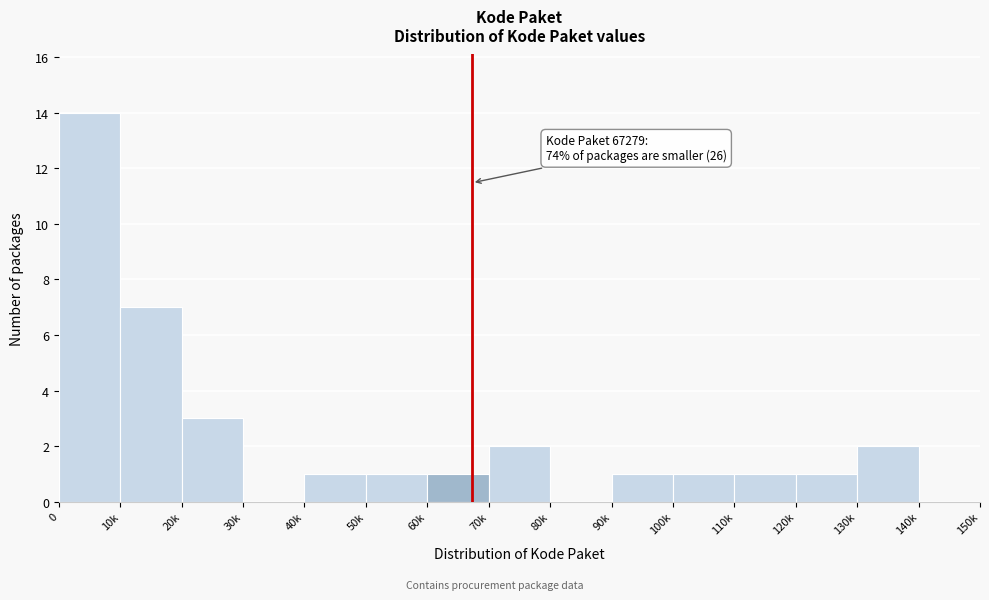

Reading right to left, transcribe all the data shown in this chart.

140k=0	130k=2	120k=1	110k=1	100k=1	90k=1	80k=0	70k=2	60k=1	50k=1	40k=1	30k=0	20k=3	10k=7	0=14